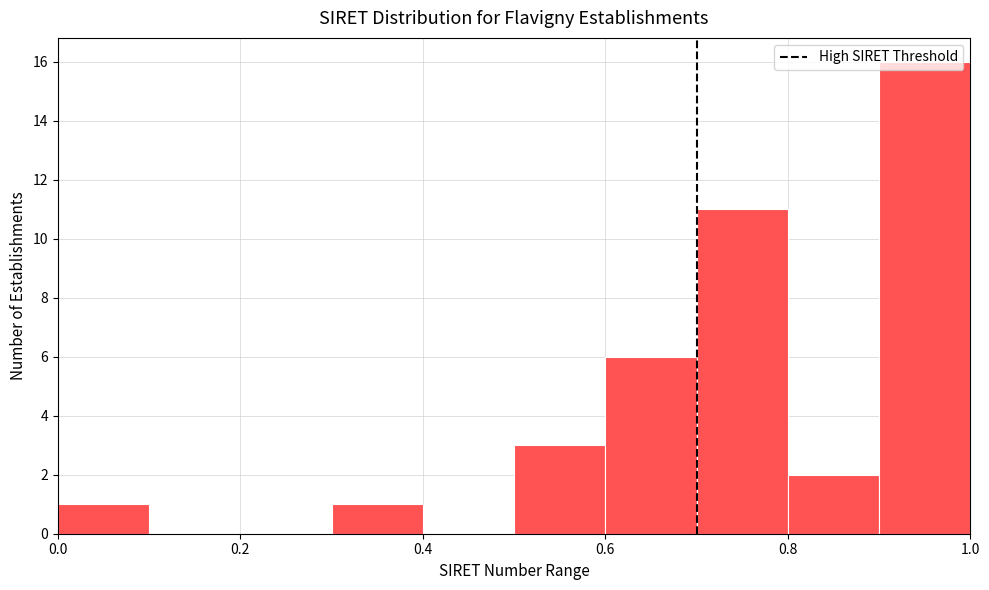

Which range on the x-axis has the tallest bar?

0.9 to 1.0